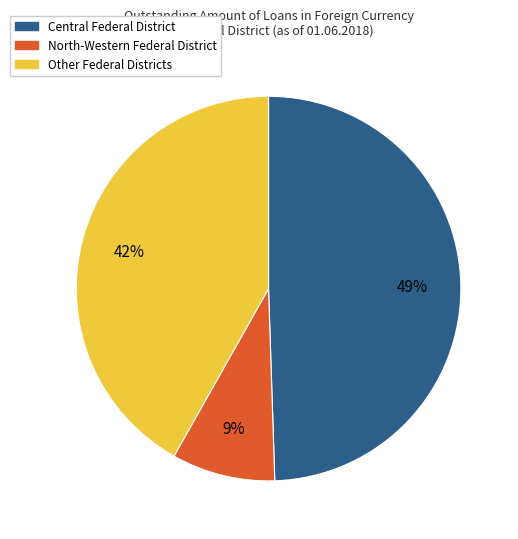

Does any single category account for the majority?

No